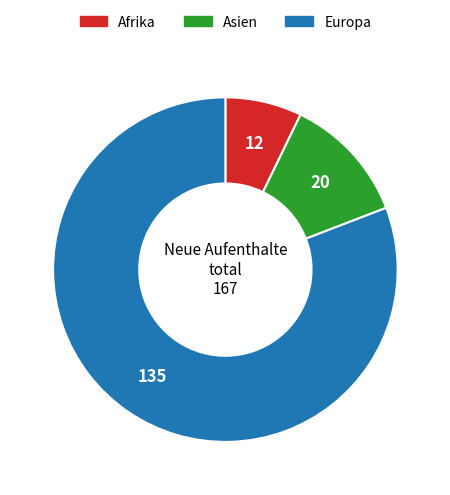

Between Europa and Afrika, which is larger?

Europa